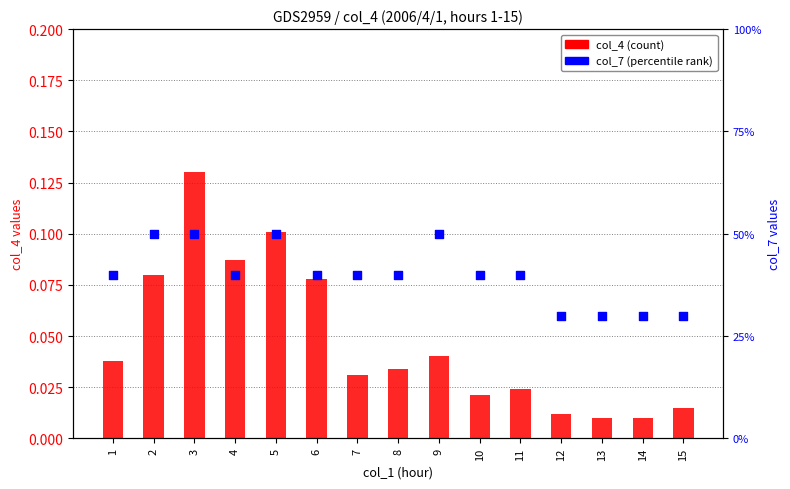

Which series reaches the minimum Y coordinate?

col_4 (count)